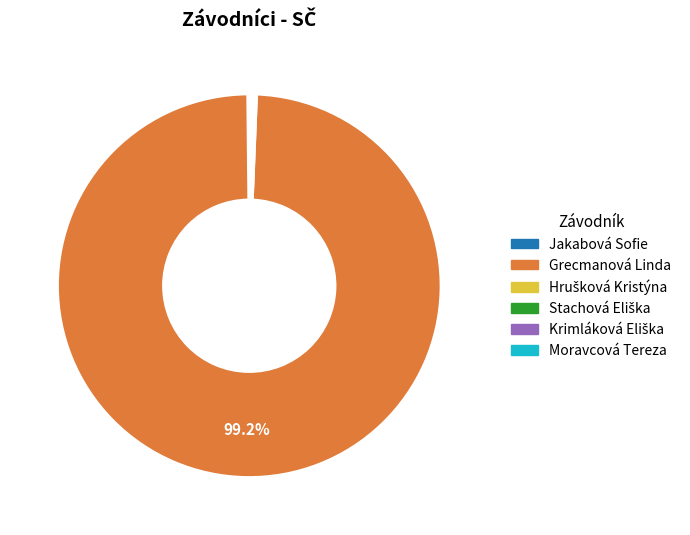

Is there a majority slice in this chart?

Yes